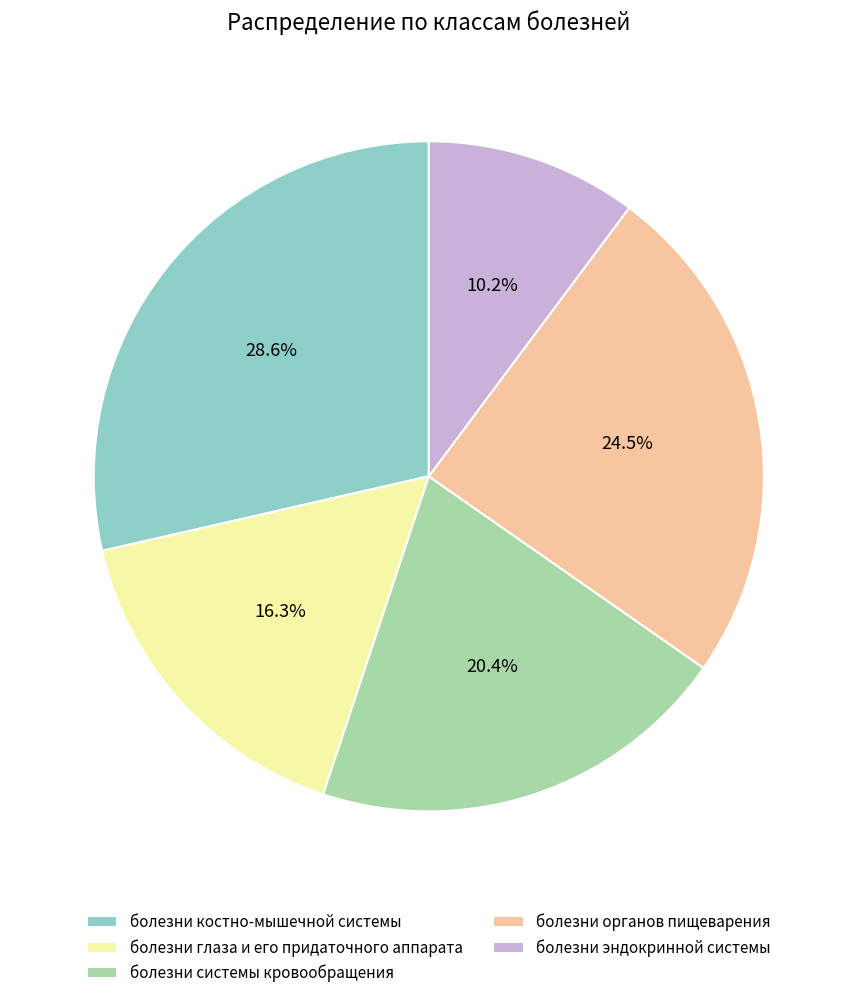

How many segments does this pie chart have?

5